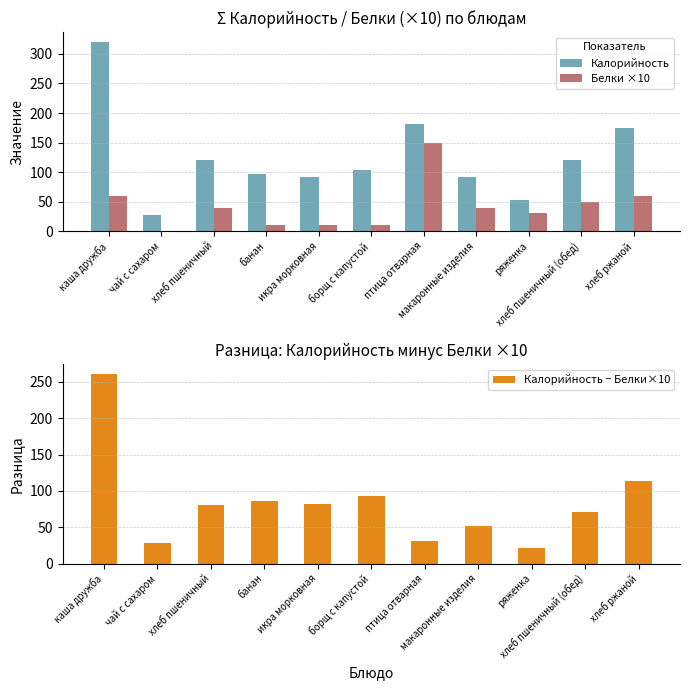

What value does the Калорийность series have at борщ с капустой?

103